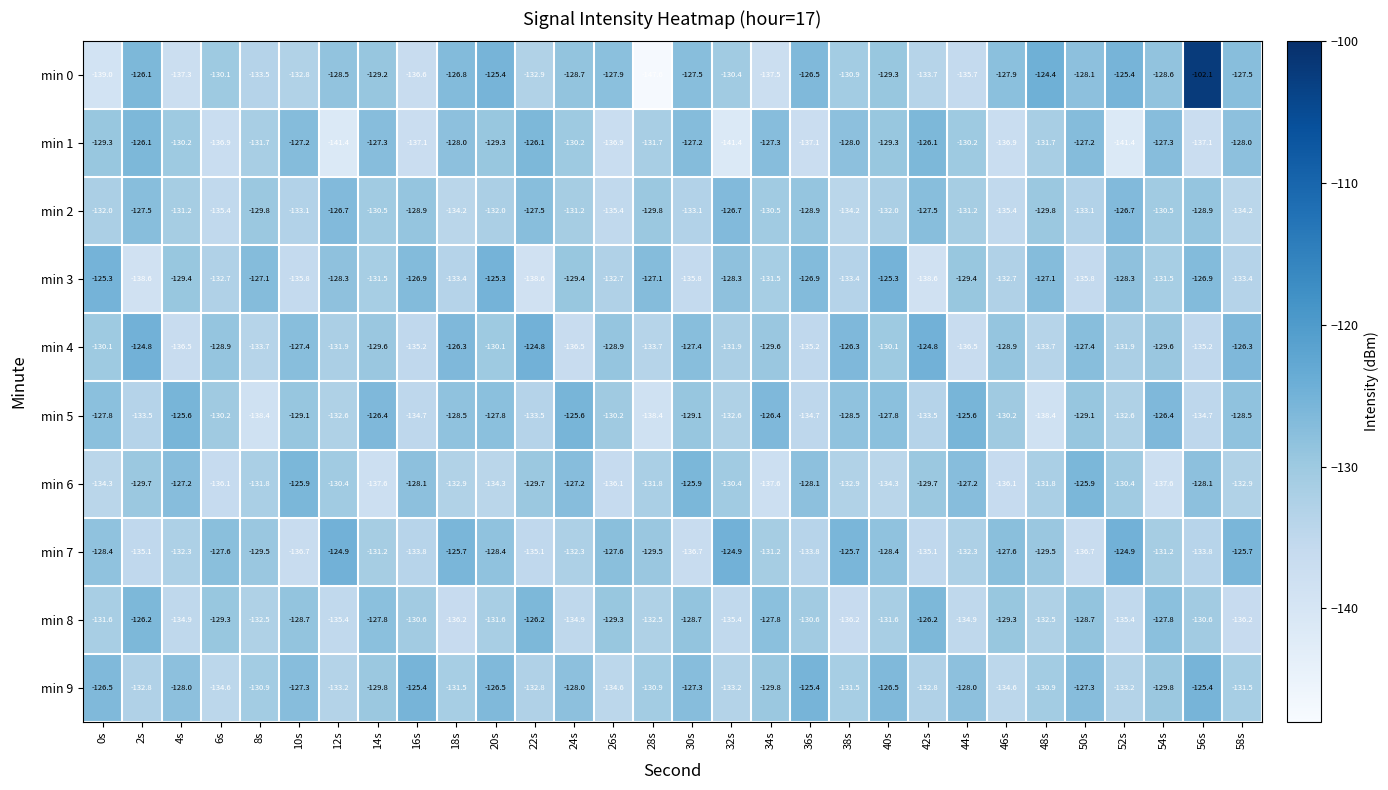

What is the minimum value shown in the chart?

-147.6